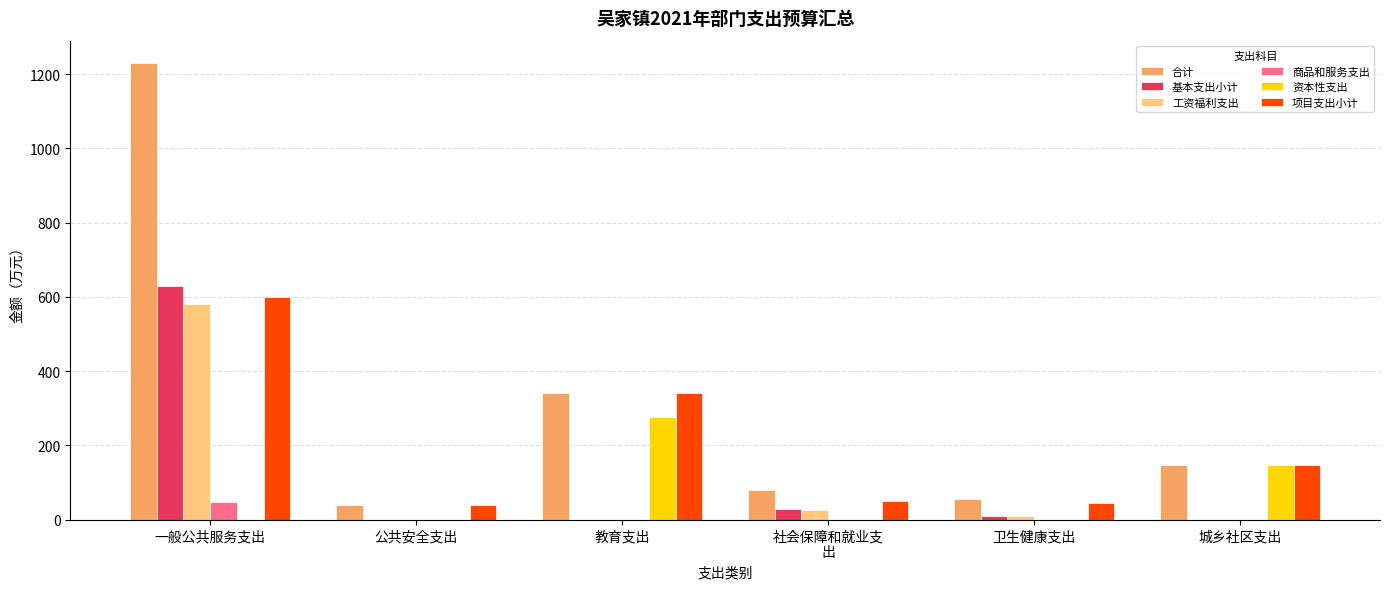

Is it true that 资本性支出 equals 41.5 at 城乡社区支出?

False